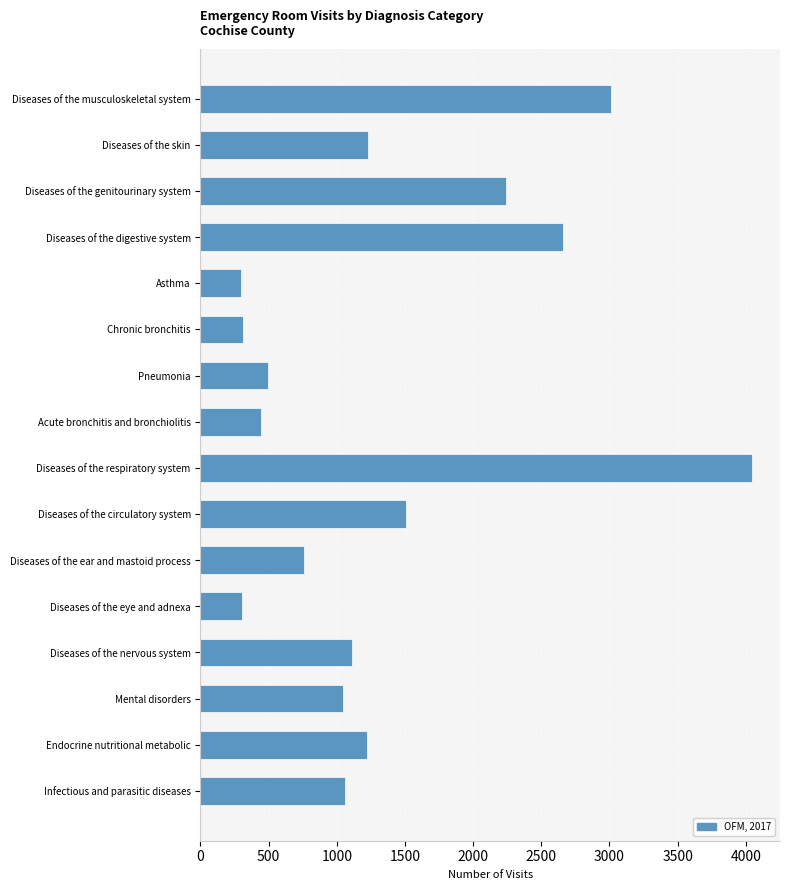

Approximately how many times larger is the value at Diseases of the ear and mastoid process compared to Diseases of the nervous system?

0.7